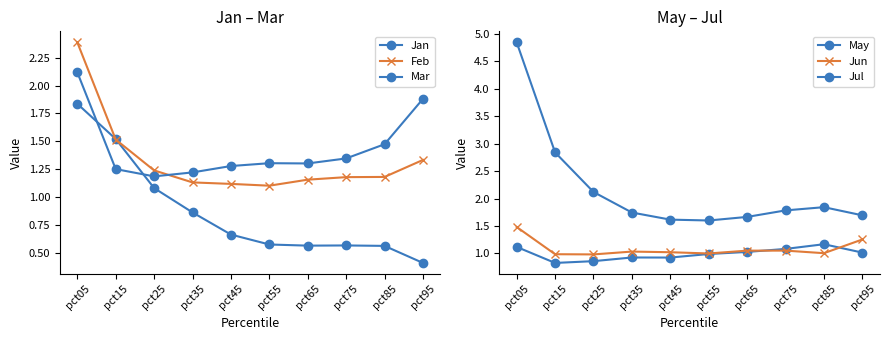

At which label is Mar closest to 1?

pct25